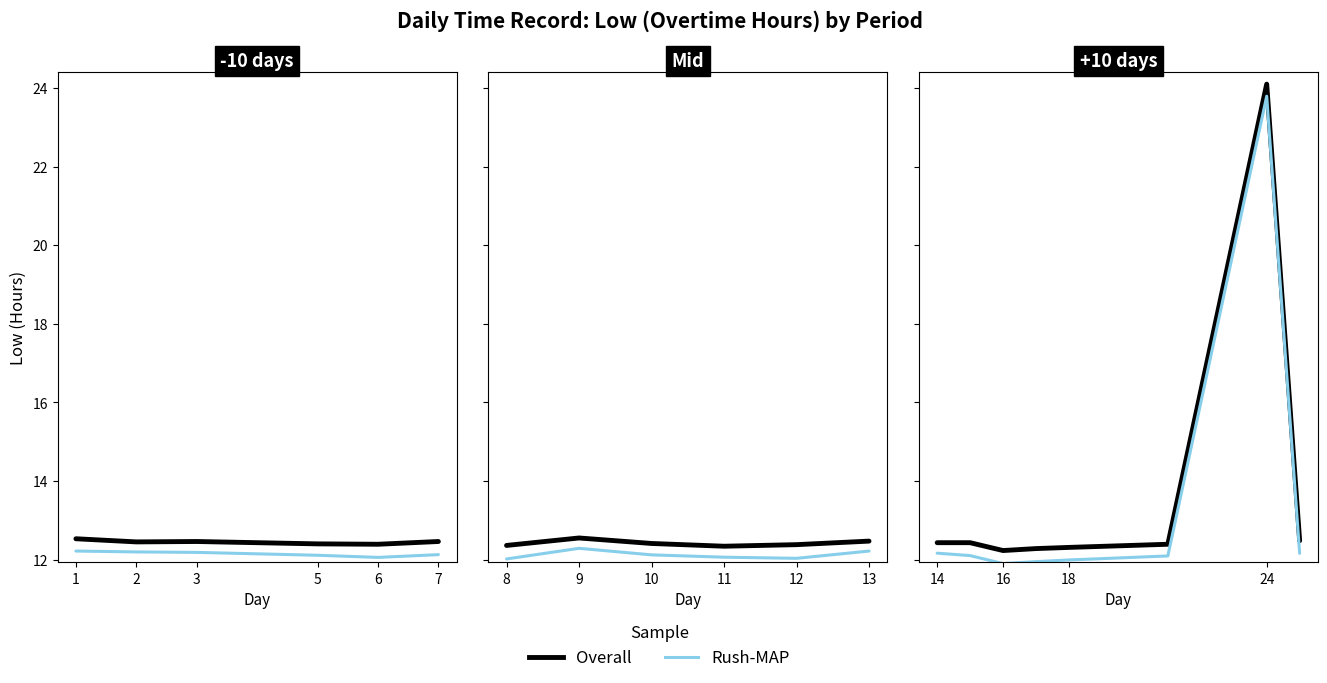

In Rush-MAP, how many points are higher than both neighbors (excluding endpoints)?

1